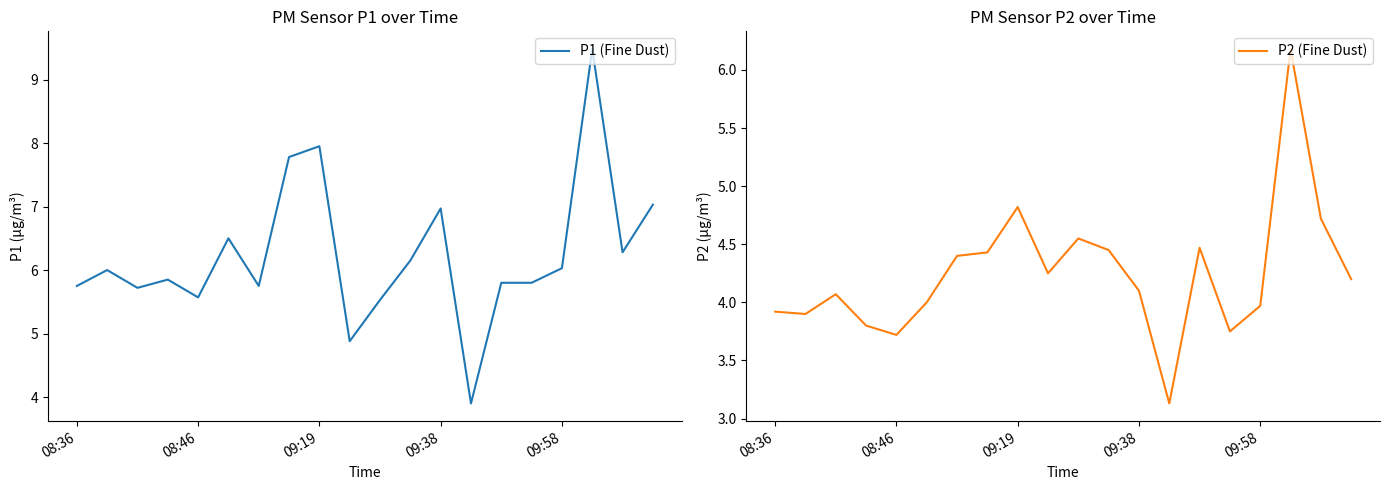

At which category does the chart reach its peak across all series?

17